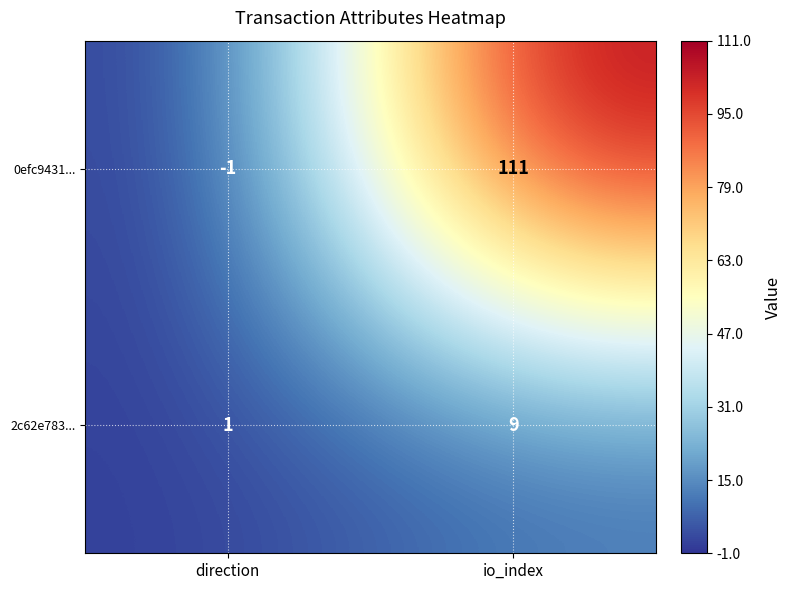

Between direction and io_index, which series saw the biggest shift?

0efc9431...